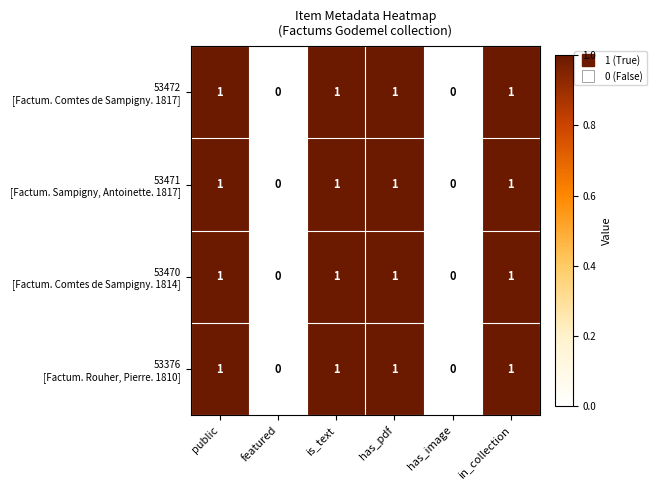

How many categories are shown in the chart?

6